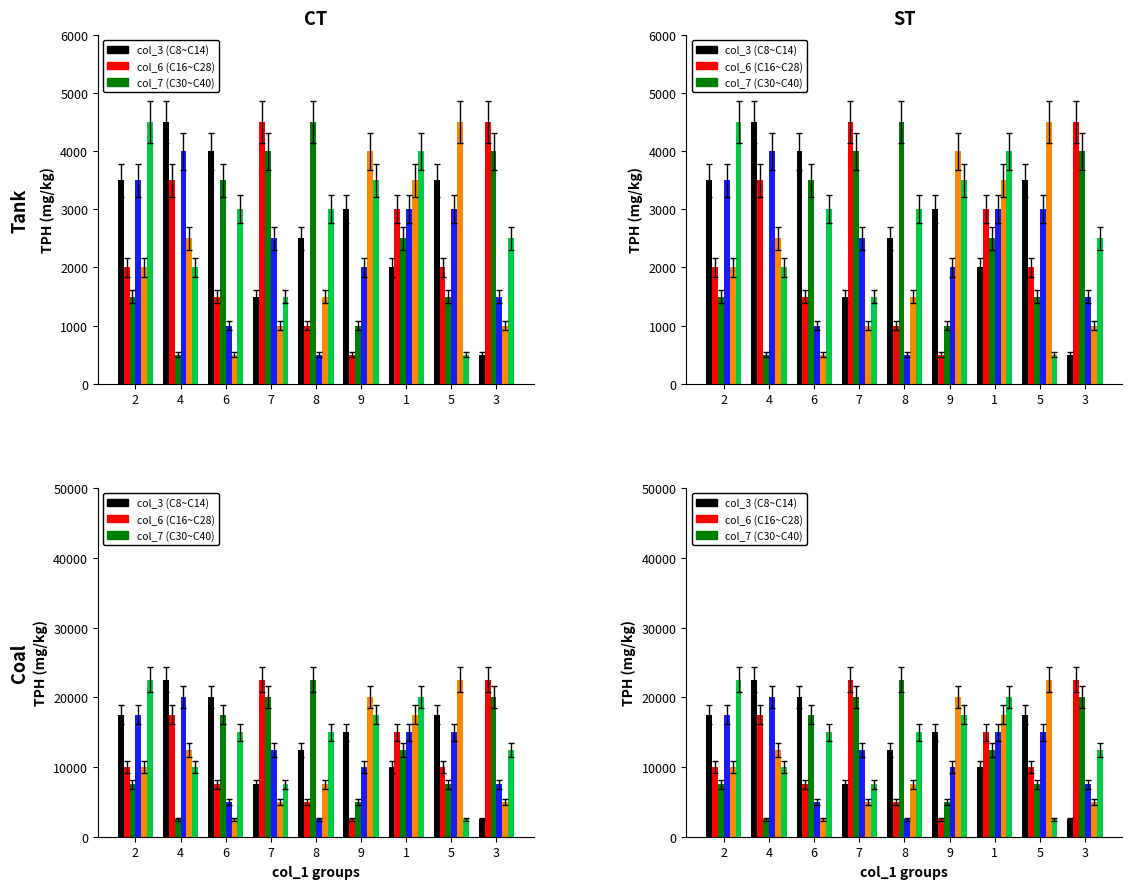

How many col_3 values are between 10000 and 17500?

5